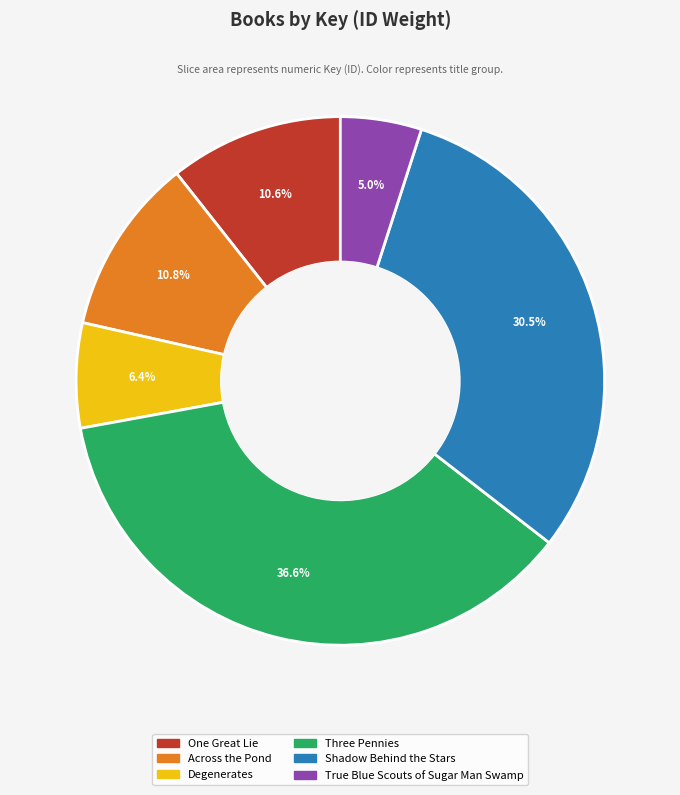

Is Three Pennies the majority of the pie?

No